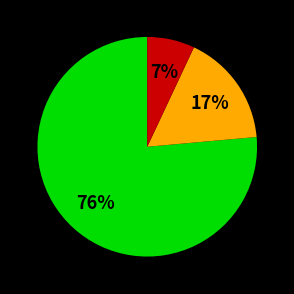

Is there a majority slice in this chart?

Yes